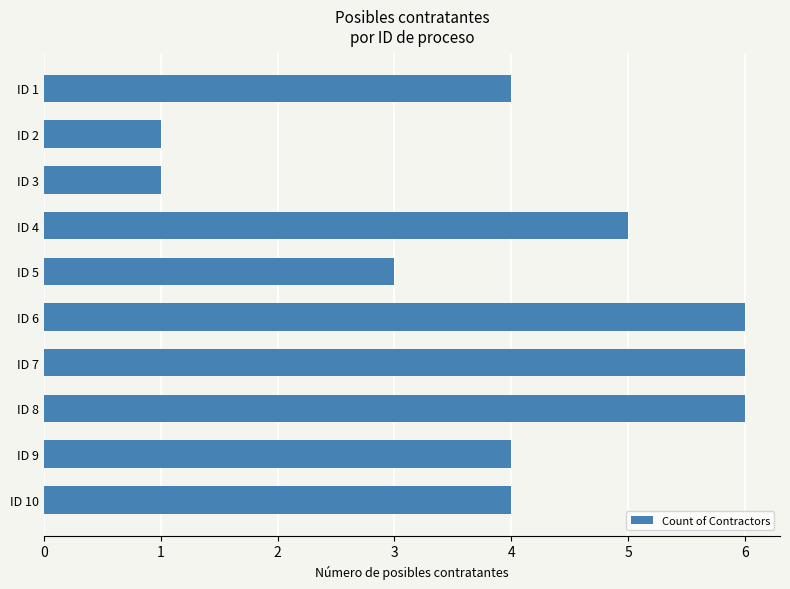

Reading top to bottom, extract all data points from this chart.

4	1	1	5	3	6	6	6	4	4